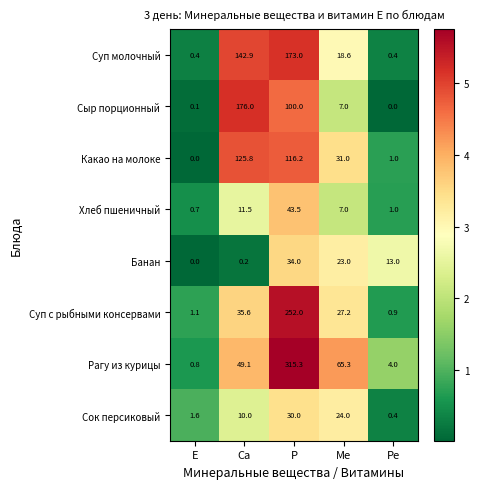

What is the difference between the Банан values at Ре and Е?

13.0